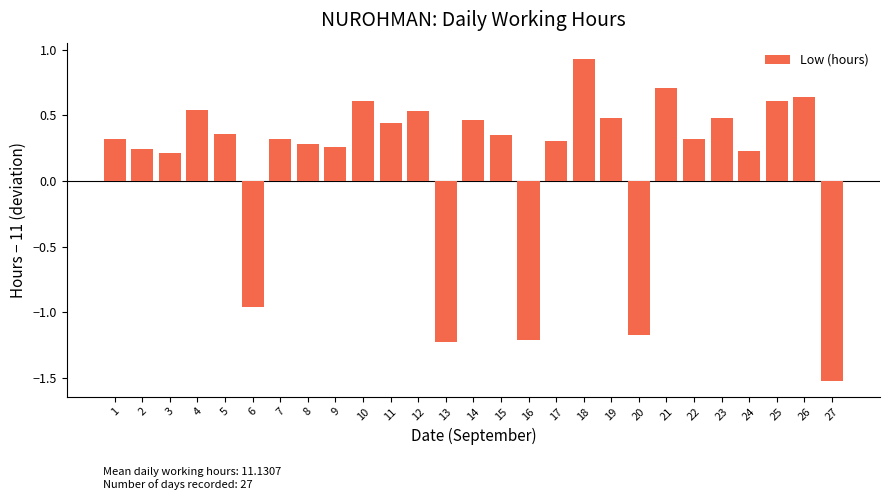

How many categories are shown in the chart?

27